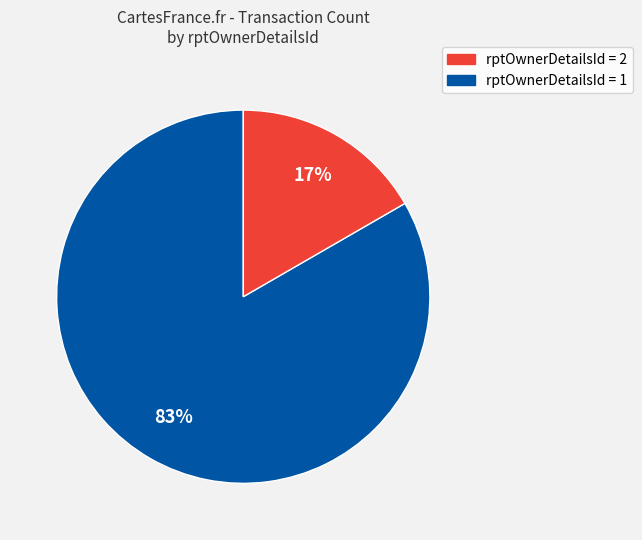

How many slices are in this pie chart?

2